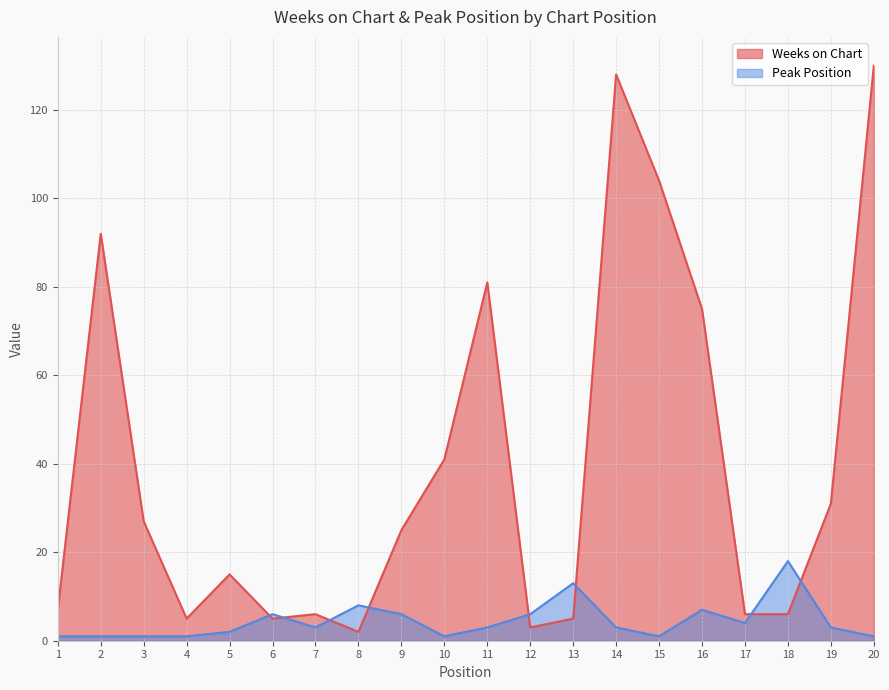

Between 1 and 10, which series saw the biggest shift?

Weeks on Chart